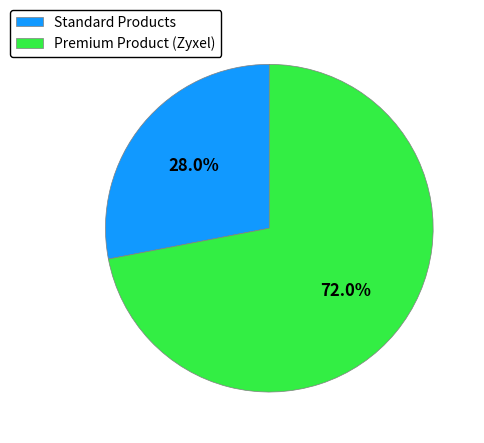

To the nearest percent, what is the difference between the largest and smallest slice percentages?

44%